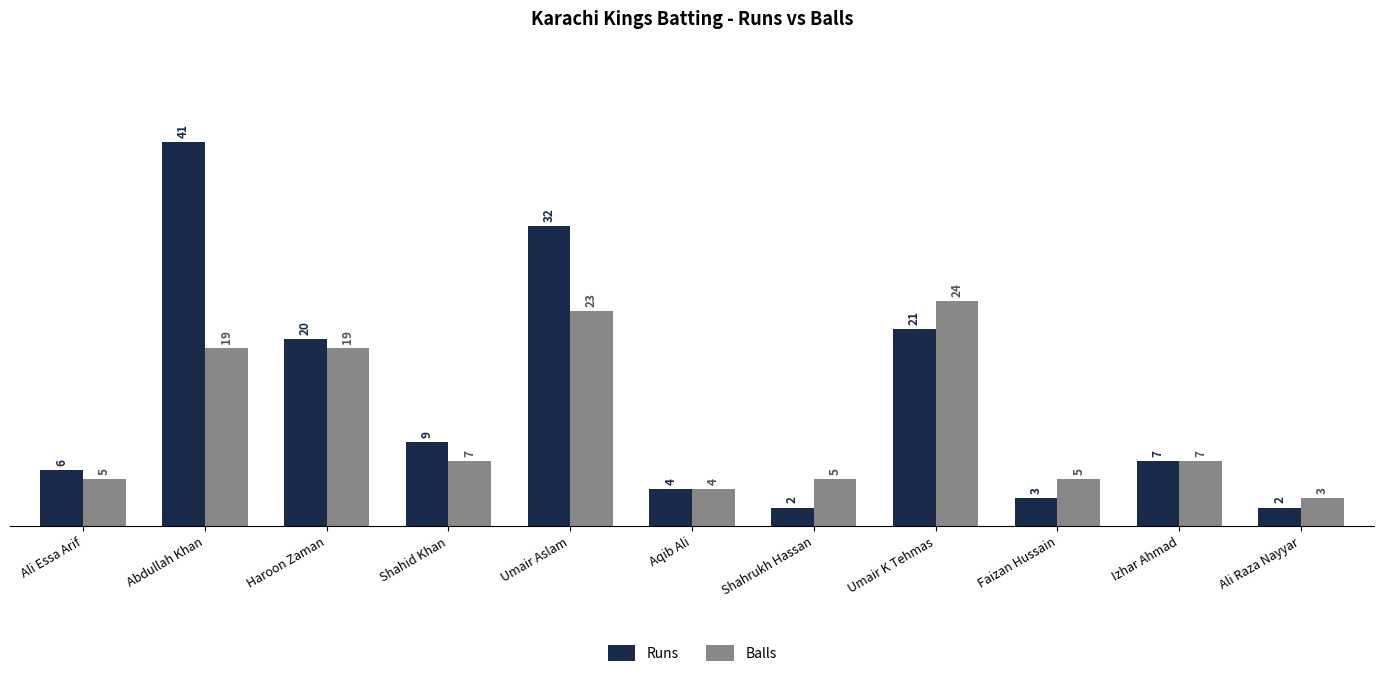

At how many categories does at least one series exceed 10?

4